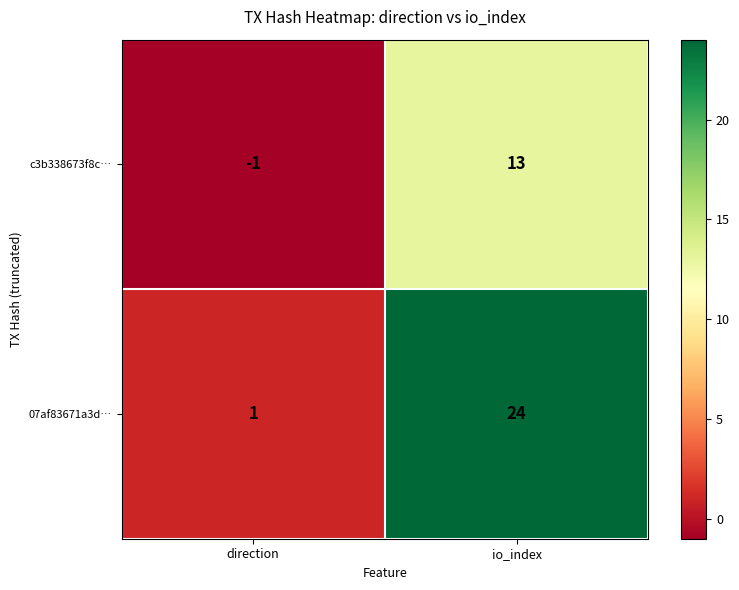

What is the sum of the c3b338673f8c… values at io_index and direction?

12